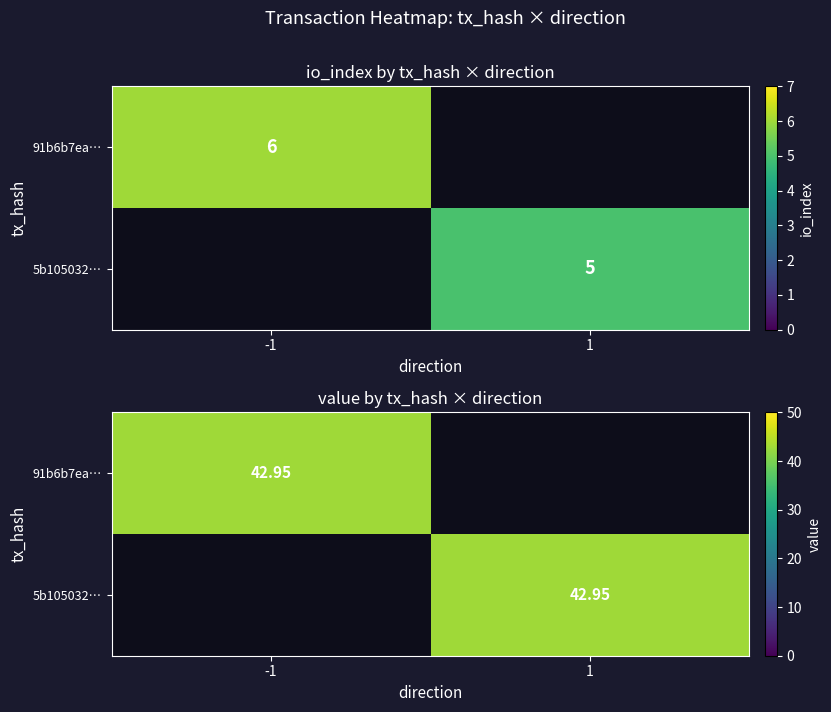

Is the value of 91b6b7ea967be23eab606633793cb6a07ad696d at valid_mainchain greater than the value of 5b10503264d9ed4f1741245e3f468bcc9cd9a3f at direction?

No